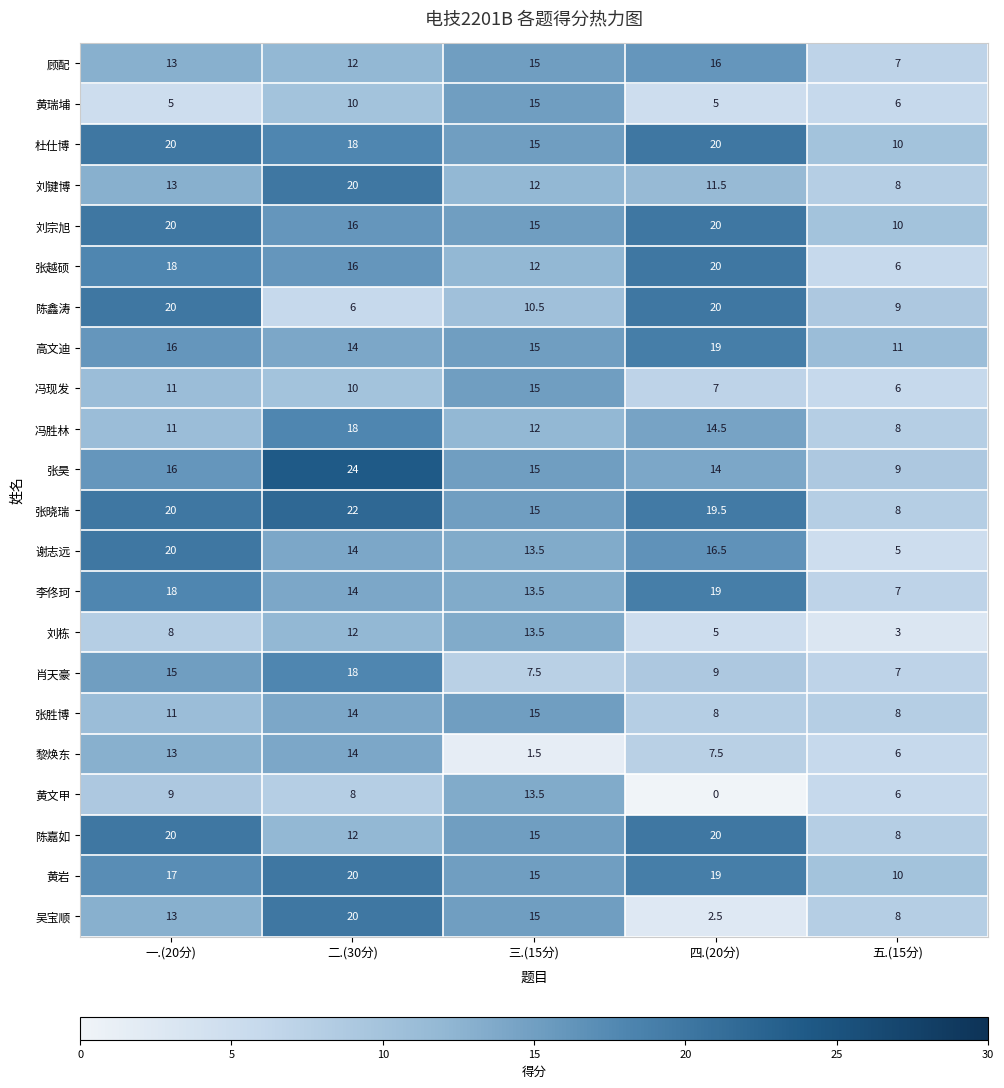

Which category has the lowest value in the 刘键博 series?

五.(15分)